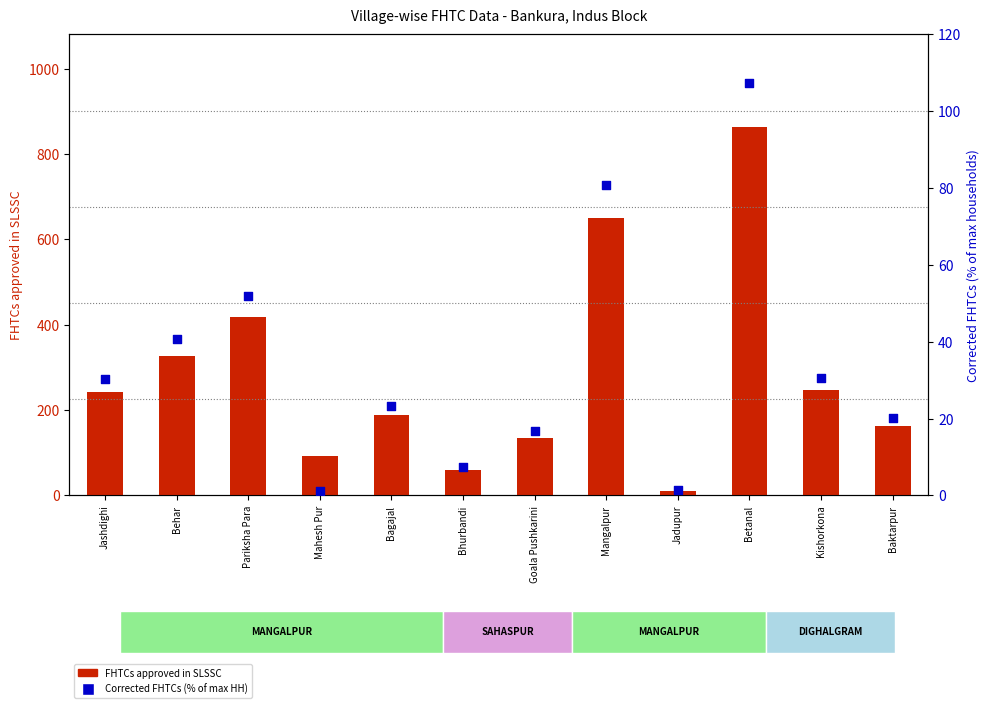

What is the total value across all series at Kishorkona?

277.7